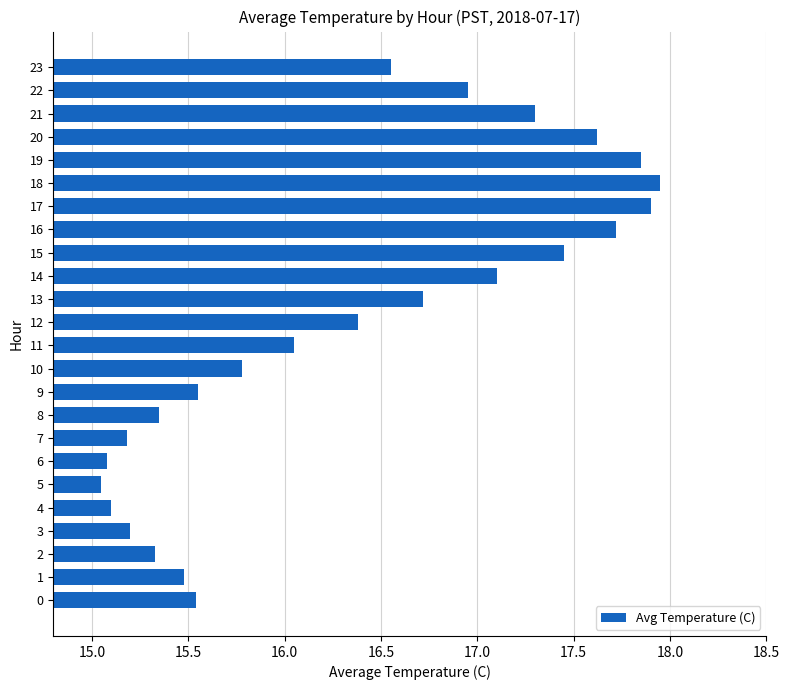

True or false: the data shows 32.2 at 18.

False